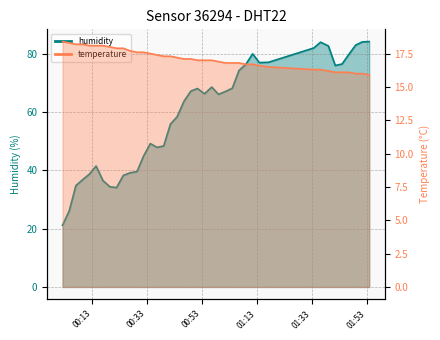

What is the lowest value of the temperature series?

15.9